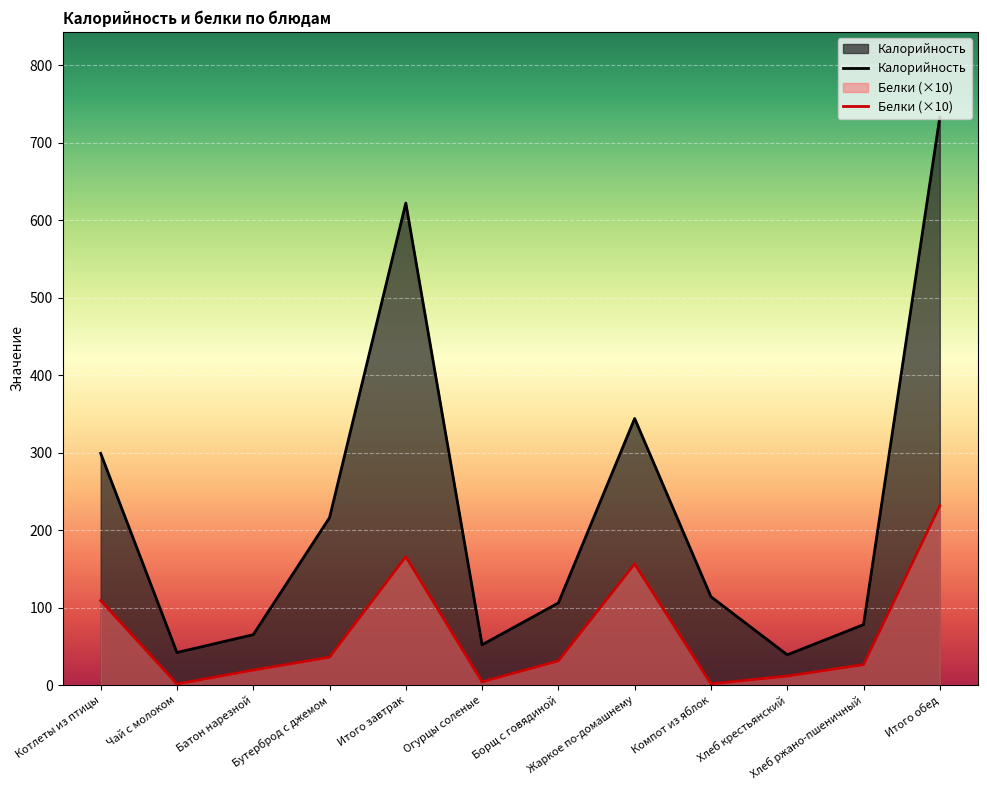

Rank the series by their average value, from lowest to highest.

Белки (×10), Калорийность